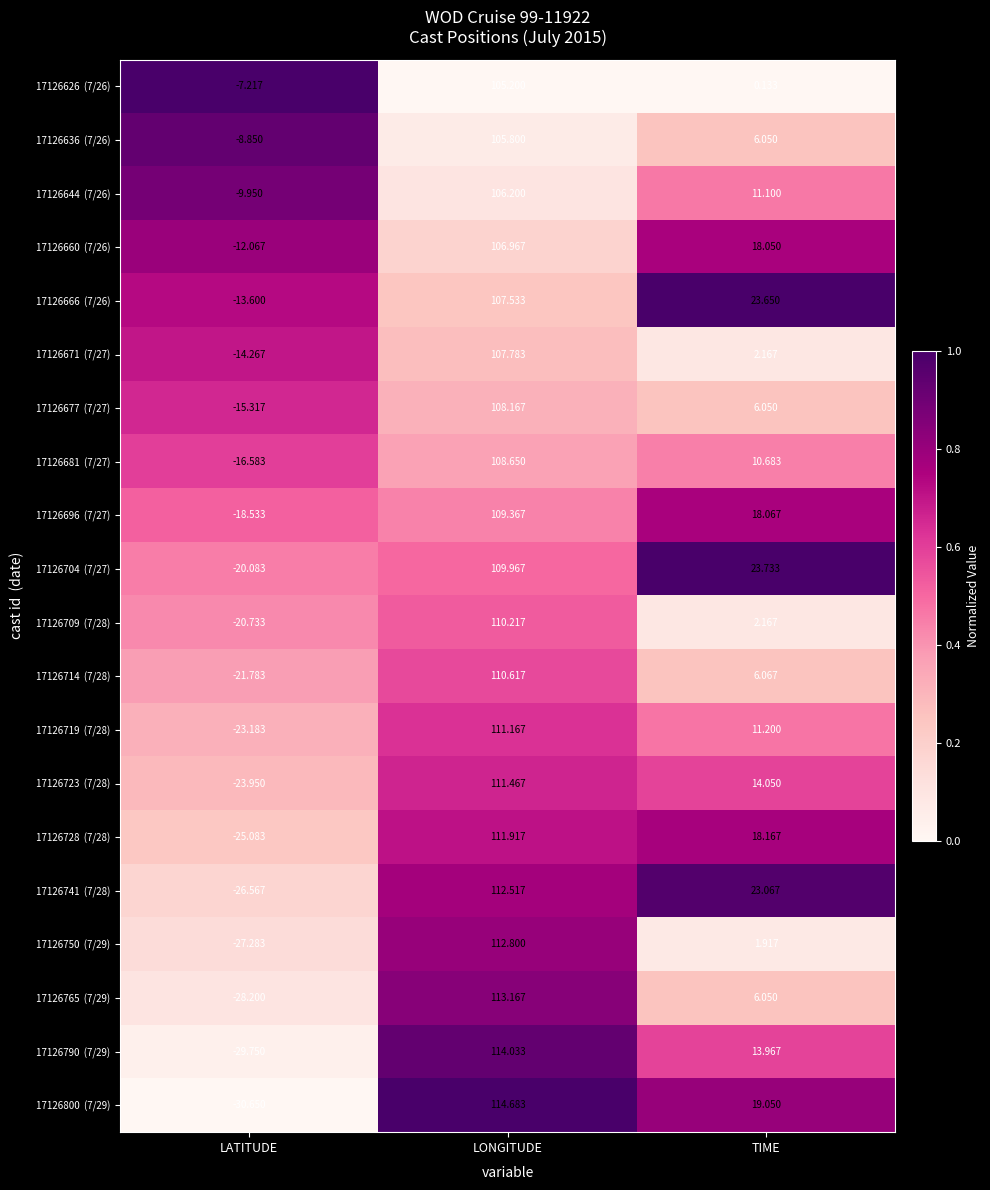

At how many categories does at least one series exceed 0?

2